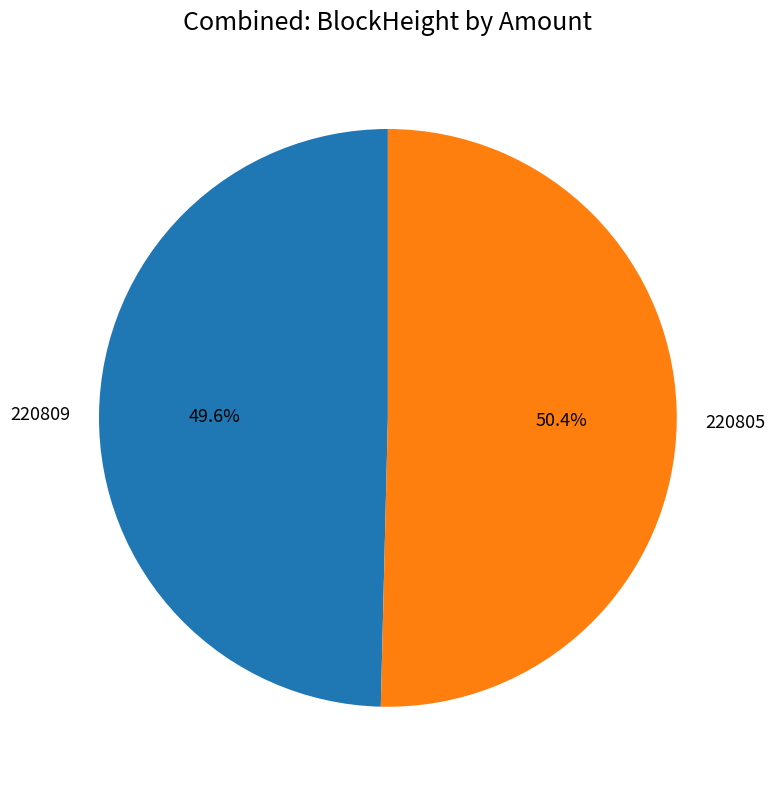

How many segments does this pie chart have?

2